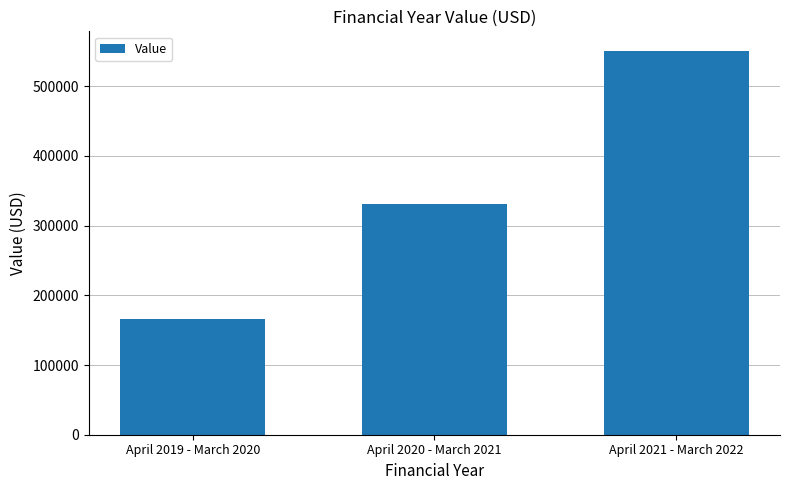

What position from the right is April 2019 - March 2020?

3